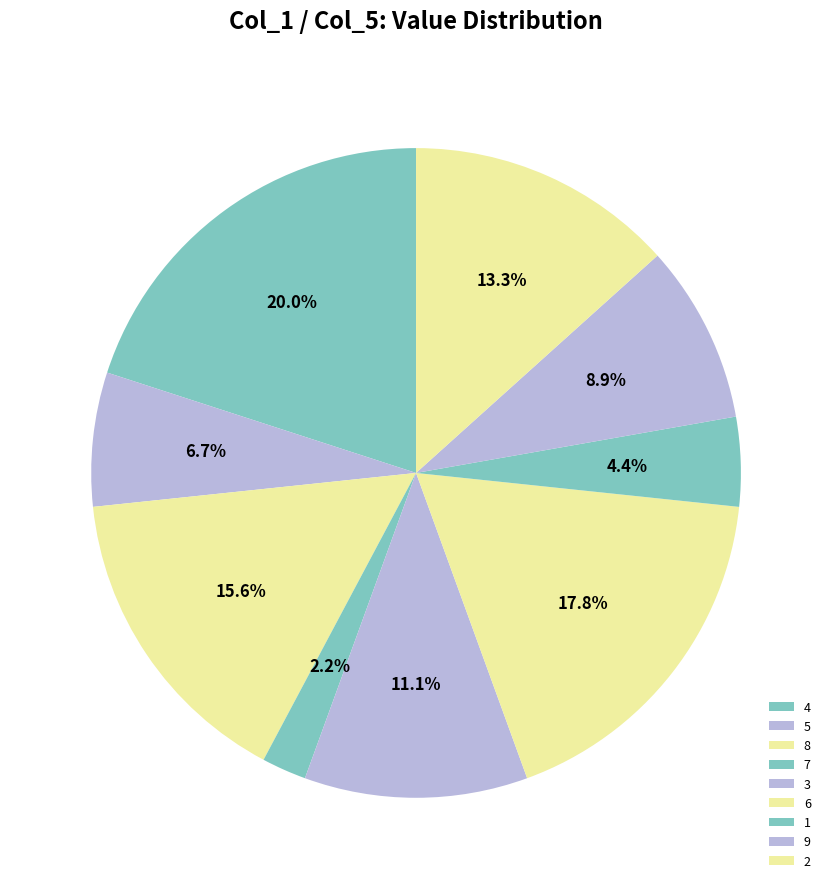

Approximately how many times larger is the value at 9 compared to 3?

0.8